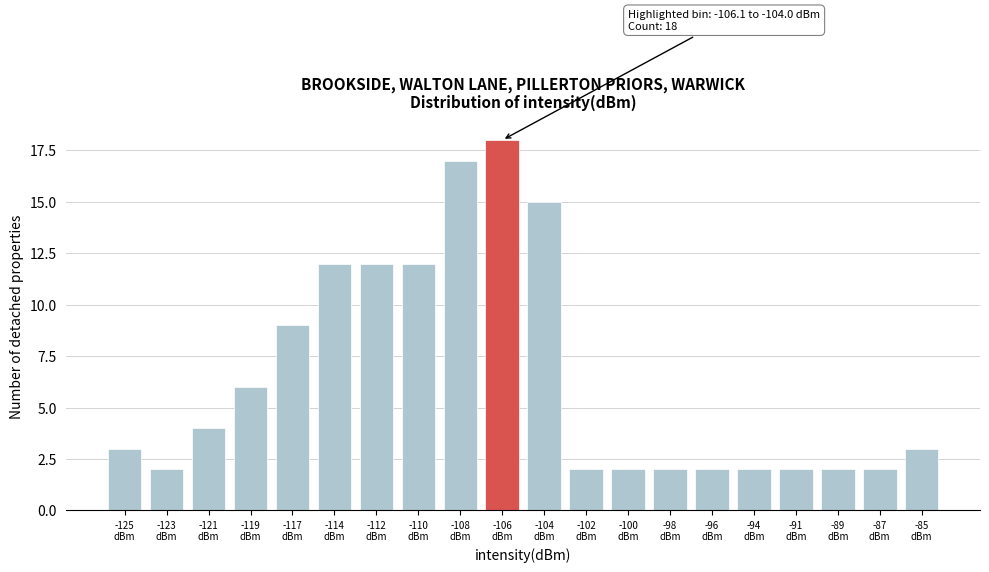

Reading left to right, transcribe all the data shown in this chart.

3	2	4	6	9	12	12	12	17	18	15	2	2	2	2	2	2	2	2	3